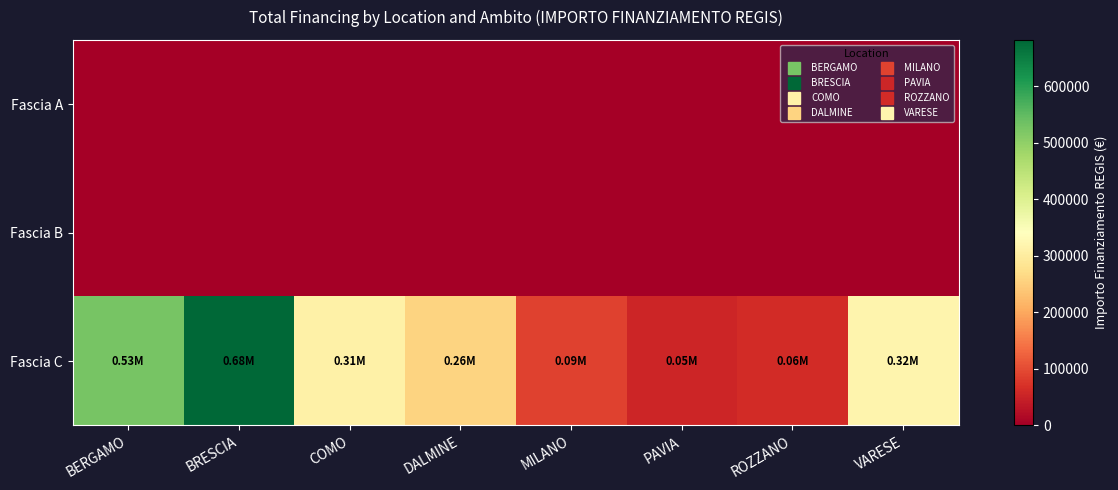

Reading right to left, transcribe all the data shown in this chart.

Fascia A: VARESE=0.0	ROZZANO=0.0	PAVIA=0.0	MILANO=0.0	DALMINE=0.0	COMO=0.0	BRESCIA=0.0	BERGAMO=0.0
Fascia B: VARESE=0.0	ROZZANO=0.0	PAVIA=0.0	MILANO=0.0	DALMINE=0.0	COMO=0.0	BRESCIA=0.0	BERGAMO=0.0
Fascia C: VARESE=319070.1	ROZZANO=62062.4	PAVIA=54577.6	MILANO=90268.6	DALMINE=258386.7	COMO=311137.0	BRESCIA=682502.5	BERGAMO=527175.5